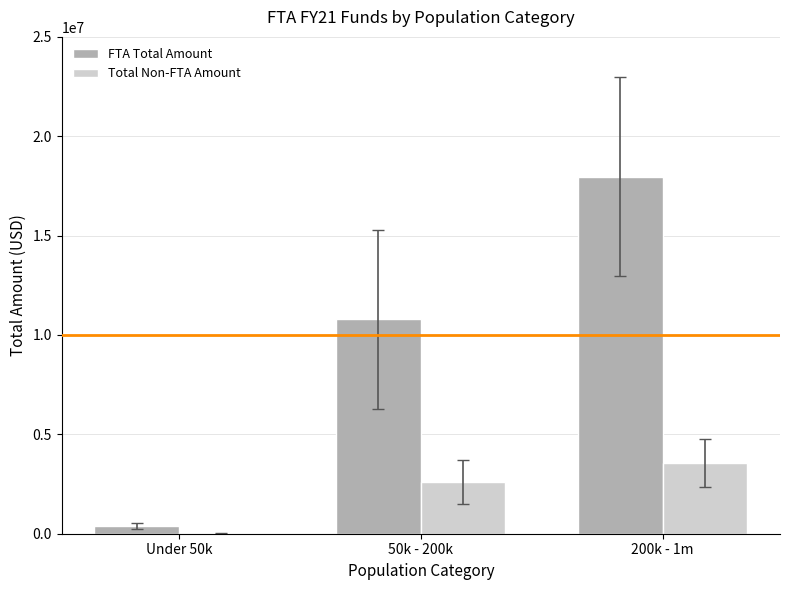

Reading left to right, transcribe all the data shown in this chart.

FTA Total Amount: 383026	10792763	17962370
Total Non-FTA Amount: 16500	2600391	3574224